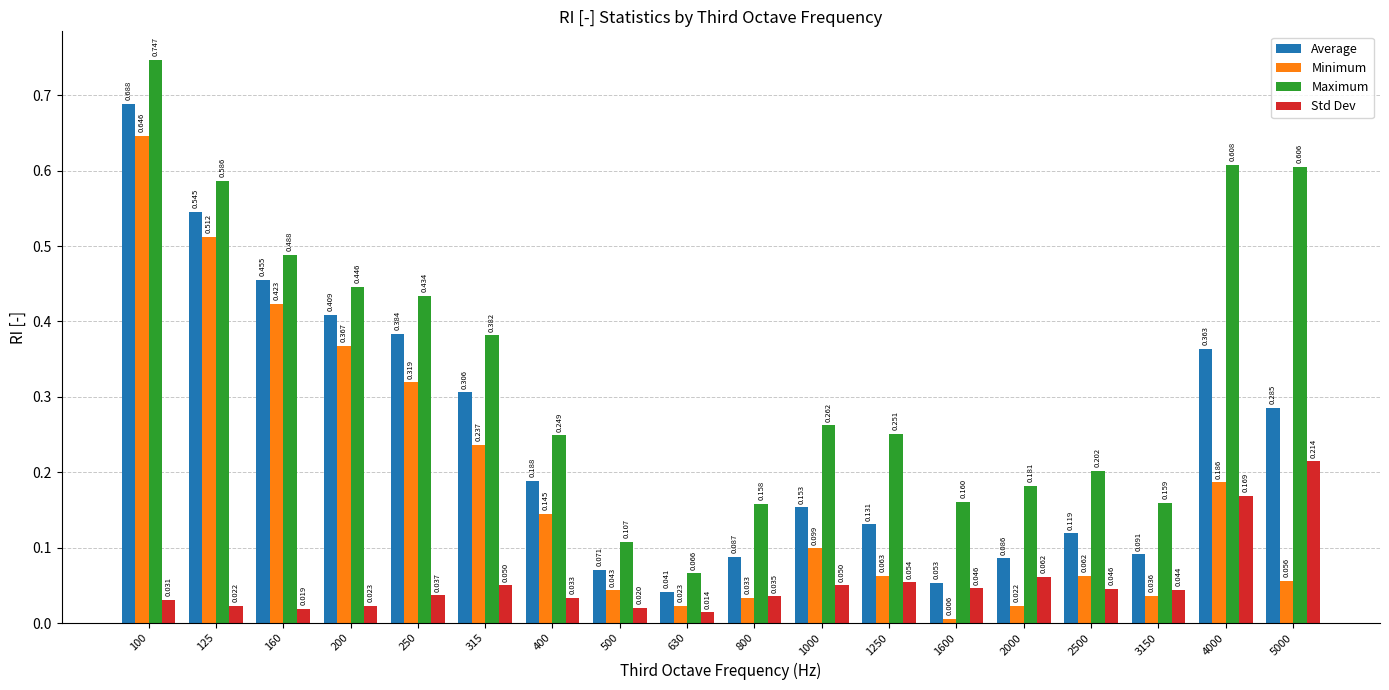

Rank the series by their maximum value, from highest to lowest.

Maximum, Average, Minimum, Std Dev